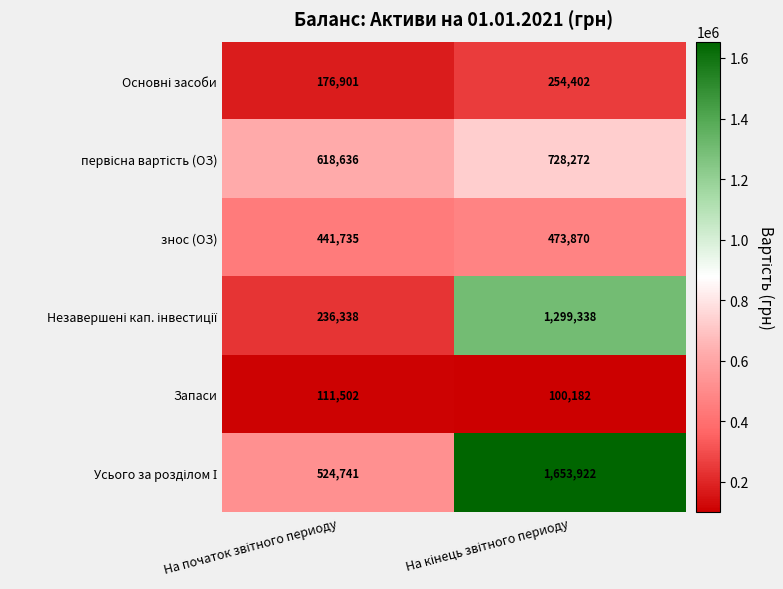

What is the minimum value shown in the chart?

100182